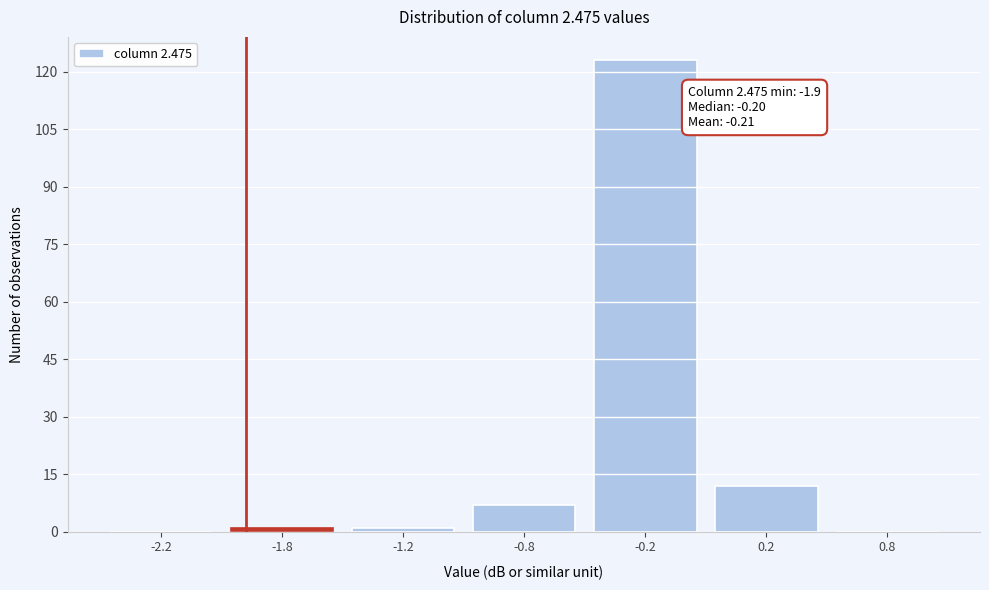

Reading left to right, what are all the values shown in this chart?

-2.2=0	-1.8=1	-1.2=1	-0.8=7	-0.2=123	0.2=12	0.8=0